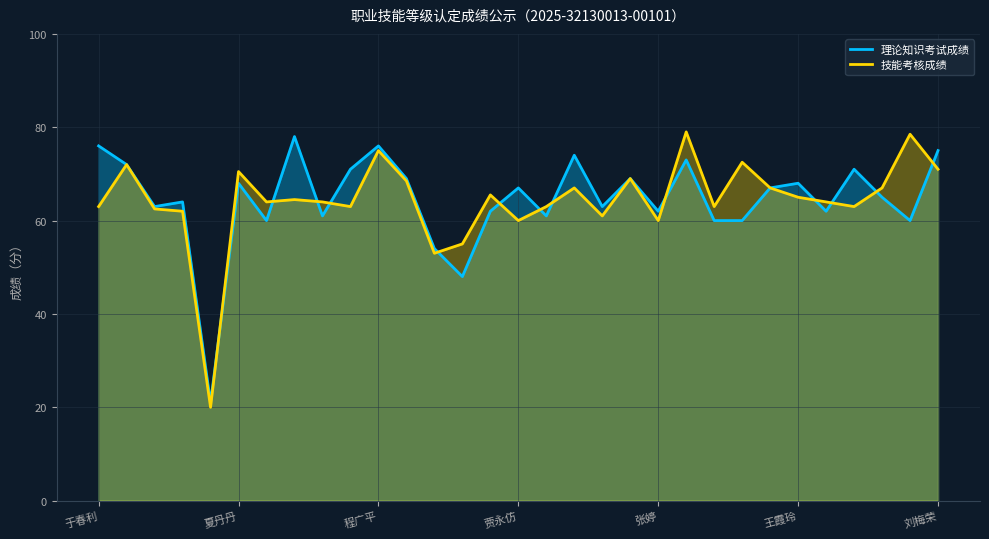

What is the smallest value displayed?

20.0